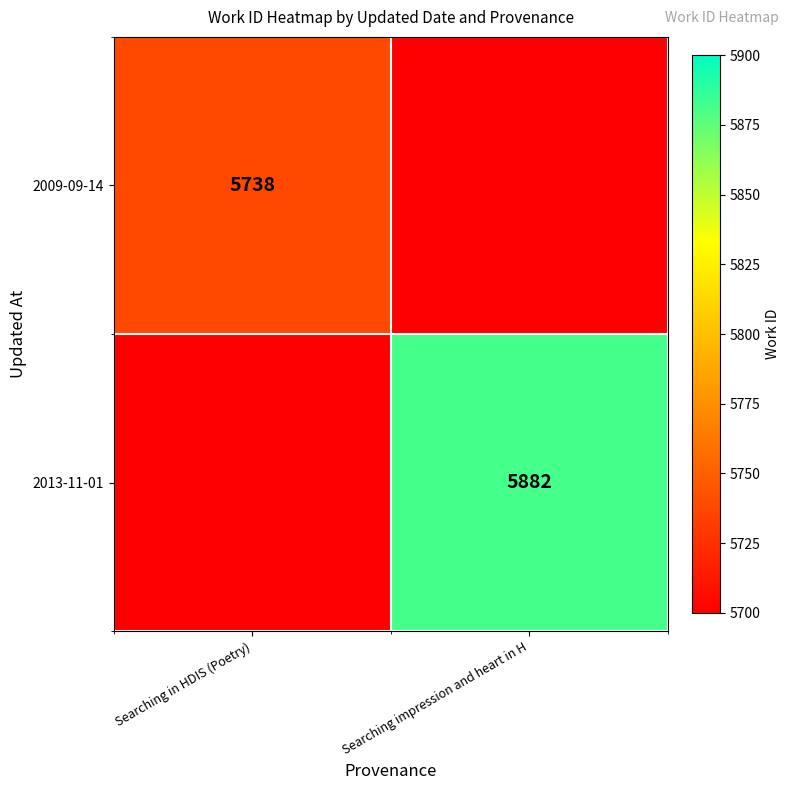

The 2013-11-01 series shows 1273.9 at Searching impression and heart in H. True or false?

False